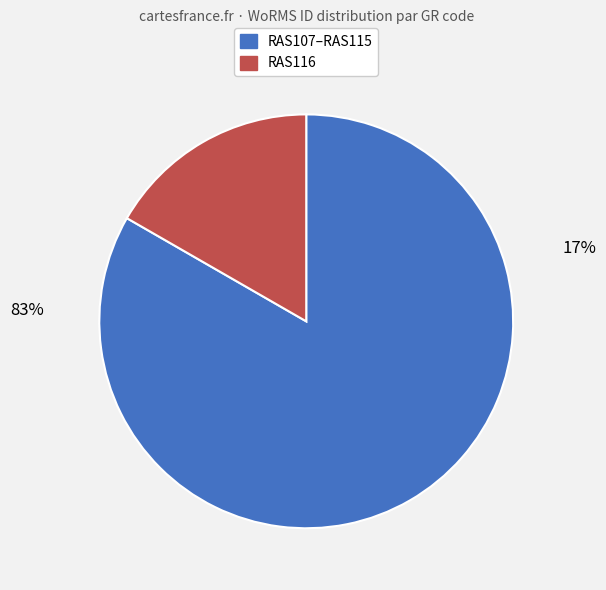

Is there a majority slice in this chart?

Yes